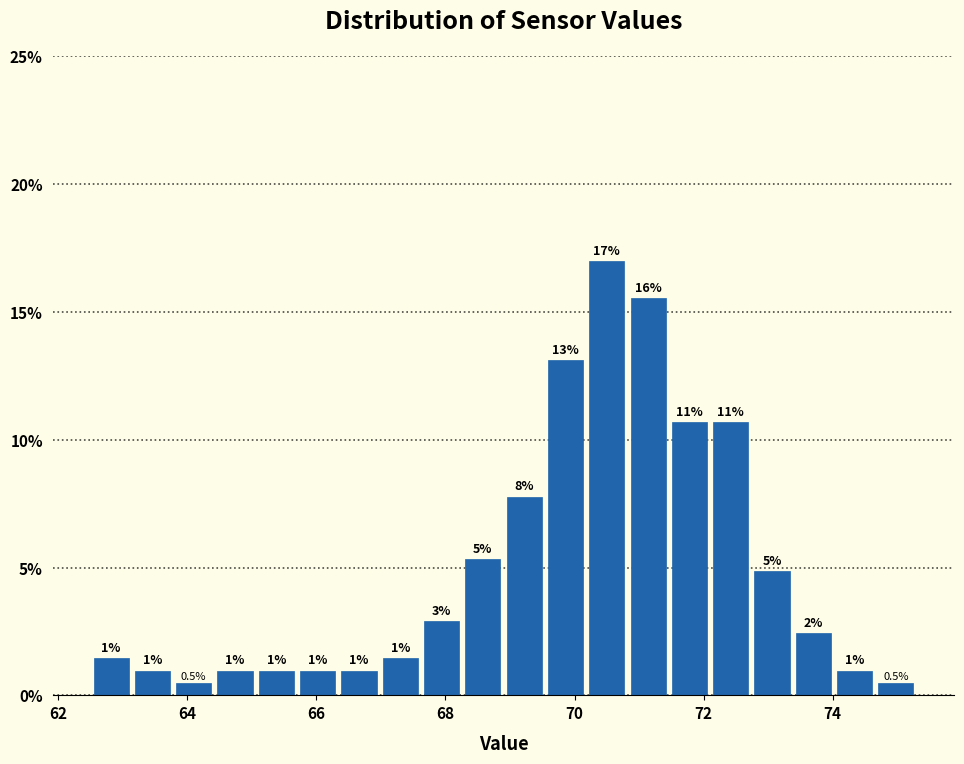

Read against the x-axis, roughly where is the centre of the tallest bar?

70.6